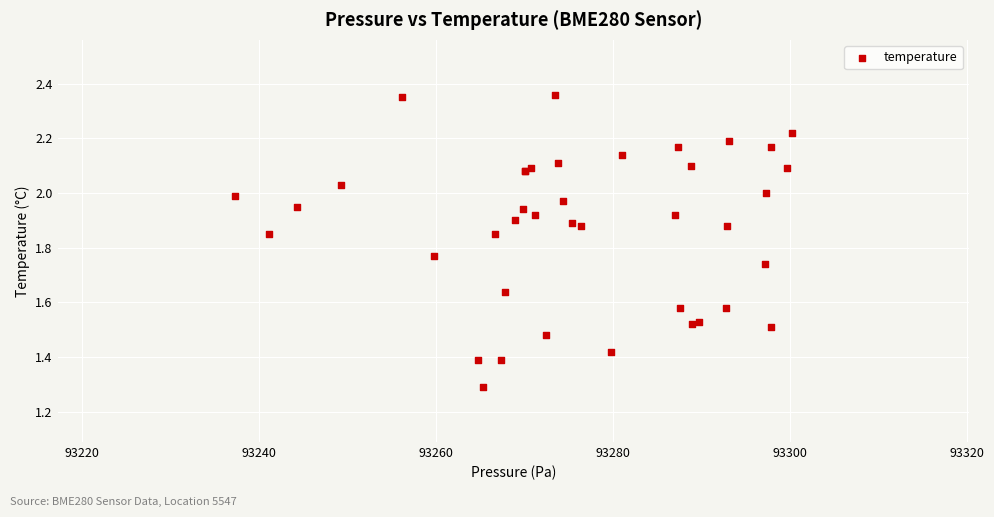

What Y value in the scatter plot is closest to 1?

1.3